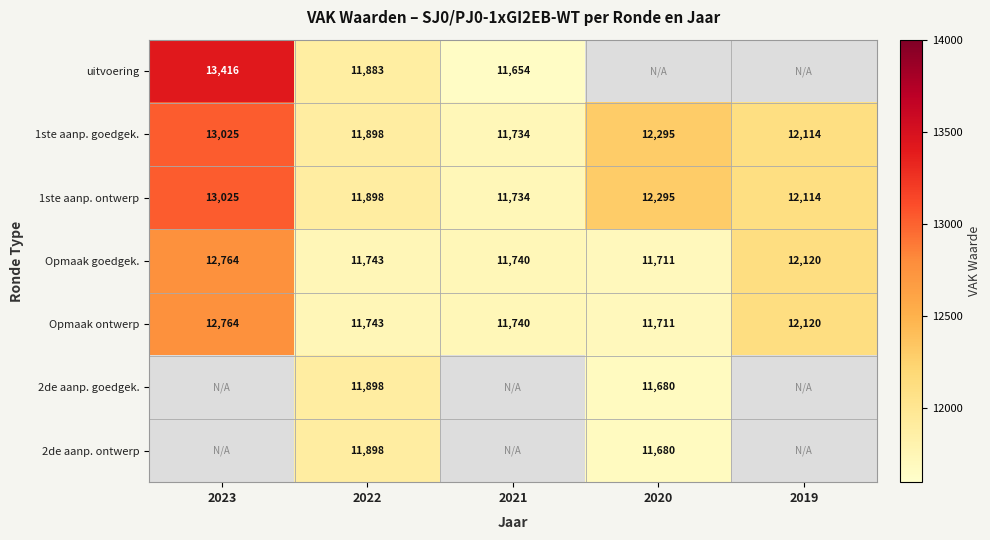

Is it true that 1ste aanp. goedgek. equals 19849 at 2020?

False